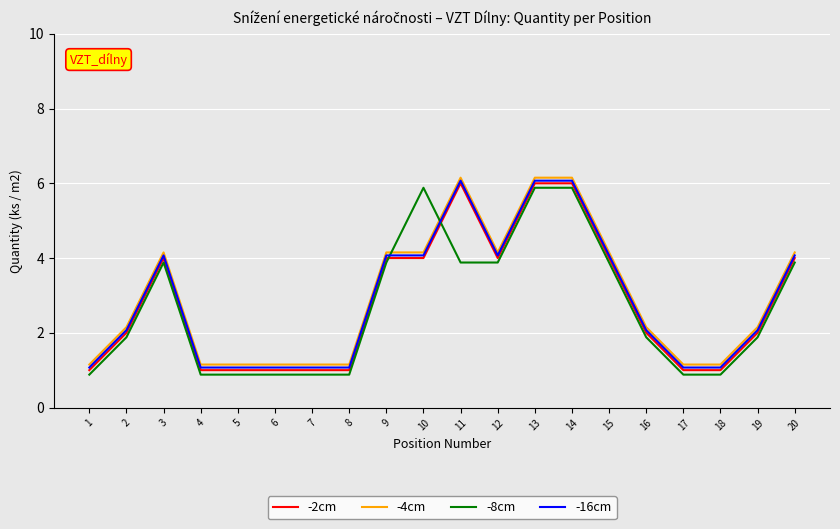

What is the difference between the highest and lowest values at 20?

0.3